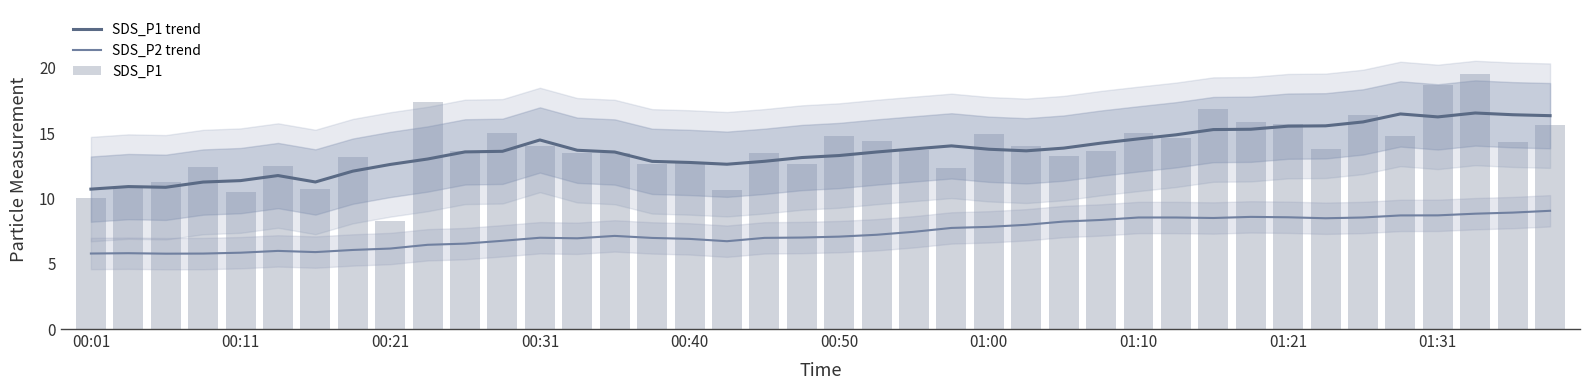

What is the total value across all series at 25?

35.7